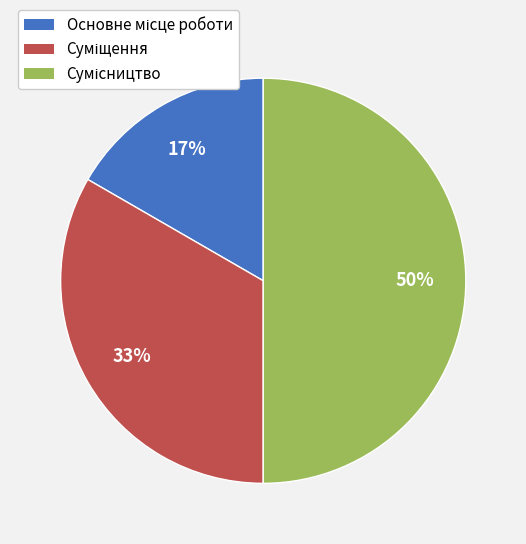

To the nearest percent, what is the average slice percentage?

33%